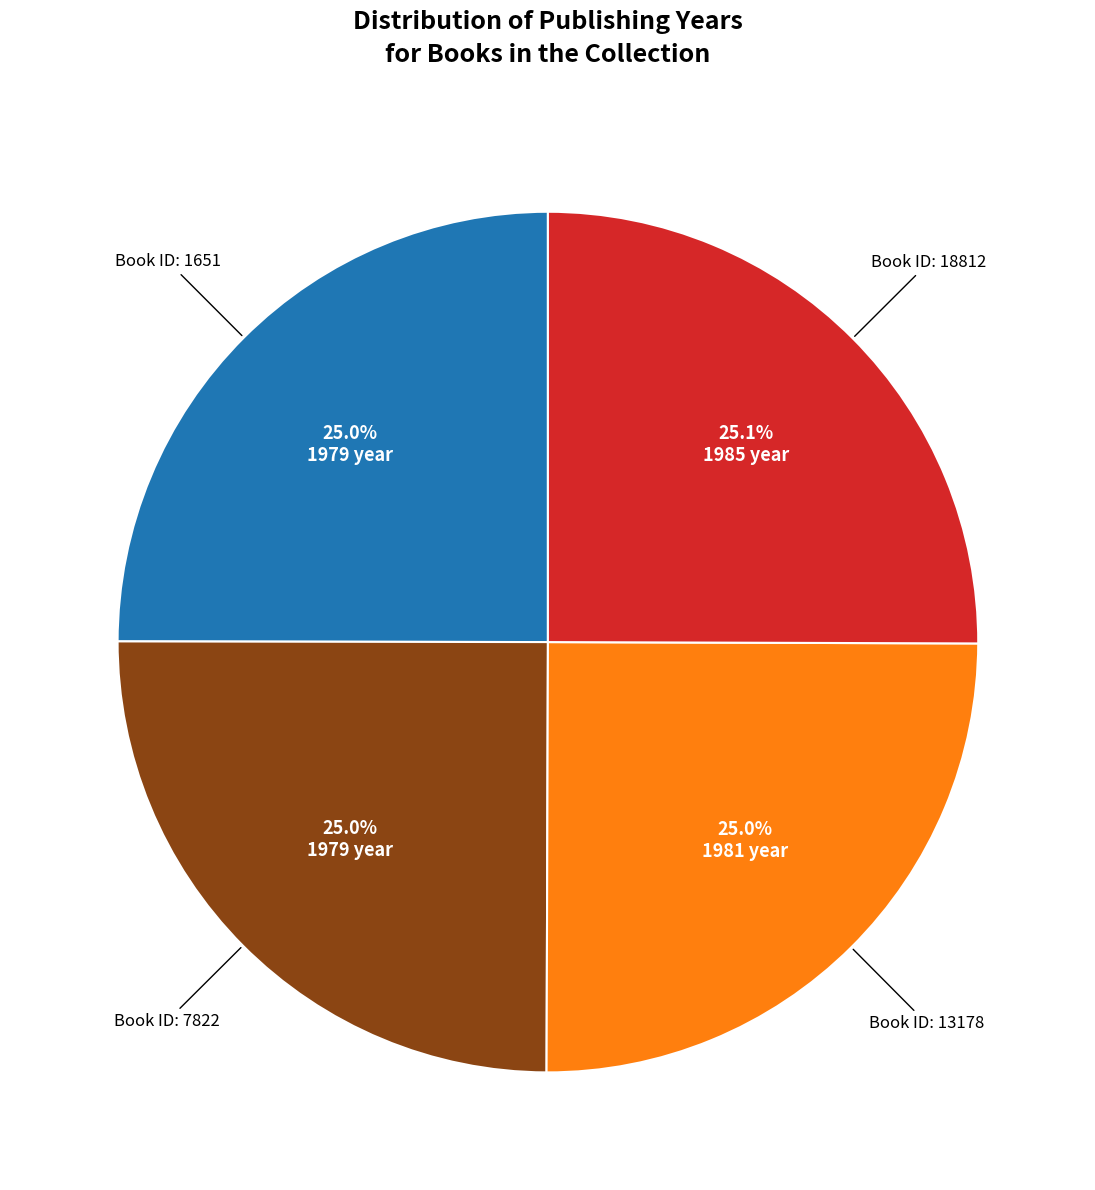

Does Book ID: 1651 represent more than half of the total?

No